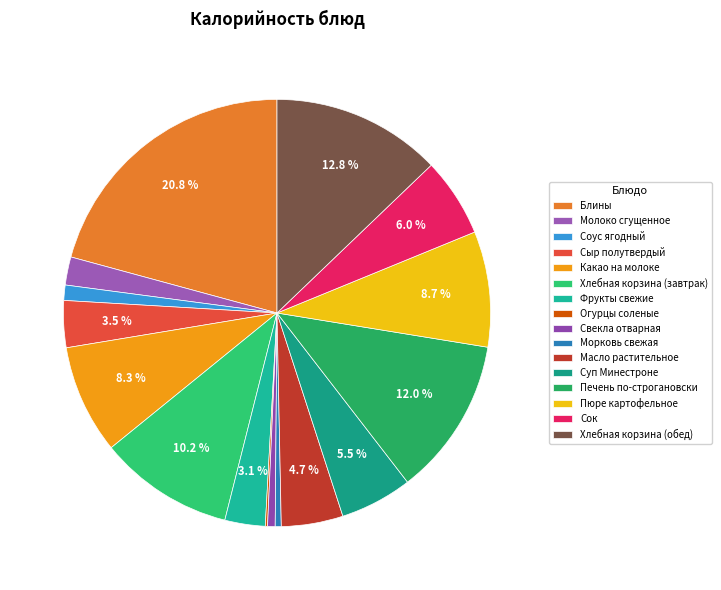

What is the change in value from Блины to Масло растительное?

-247.9